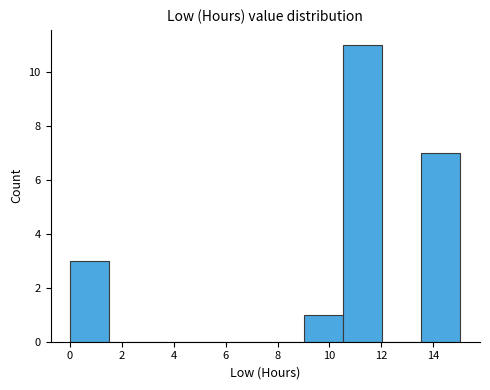

What is the height of the bar covering 10.6 to 12.0 on the x-axis? Neither the bar edges nor the heights are printed on the chart, so give them approximately, as read against the axes.

11